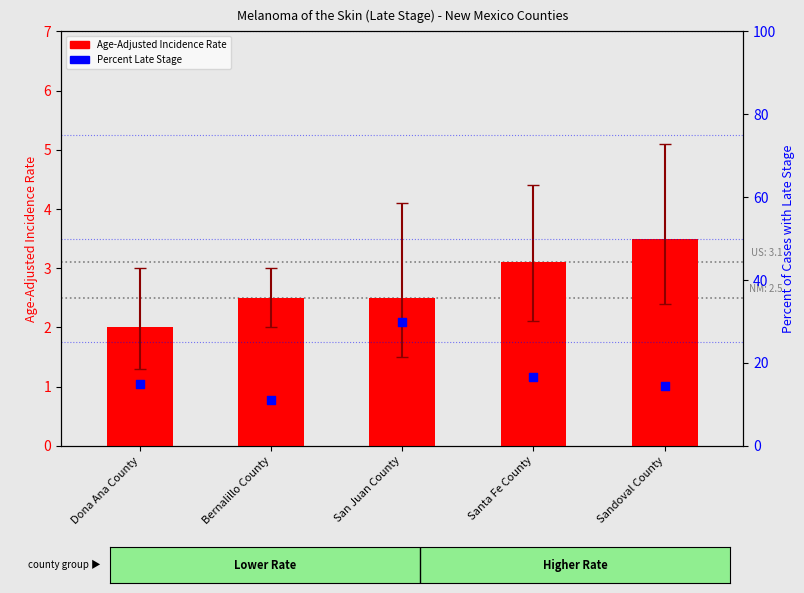

Which series has the largest Y range (max minus min)?

Percent Late Stage